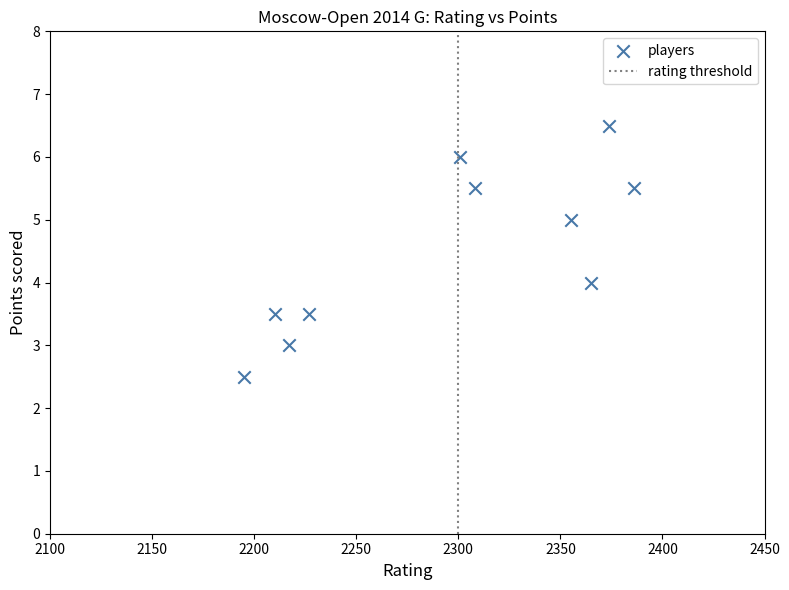

What is the range of Y values (max minus min)?

4.0